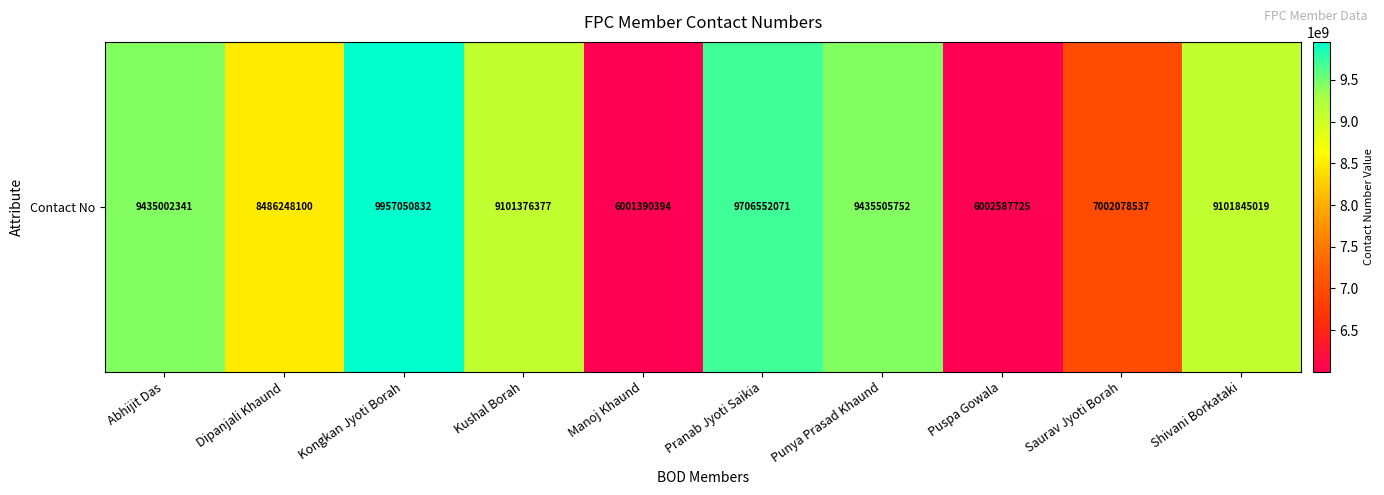

What is the sum of the values at Punya Prasad Khaund and Kushal Borah?

18536882129